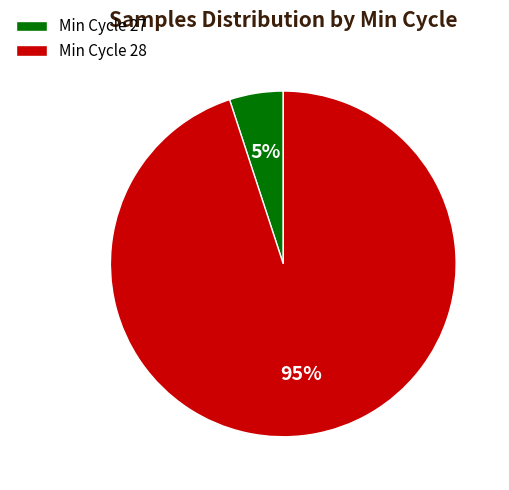

Rank the categories by value from lowest to highest.

Min Cycle 27, Min Cycle 28